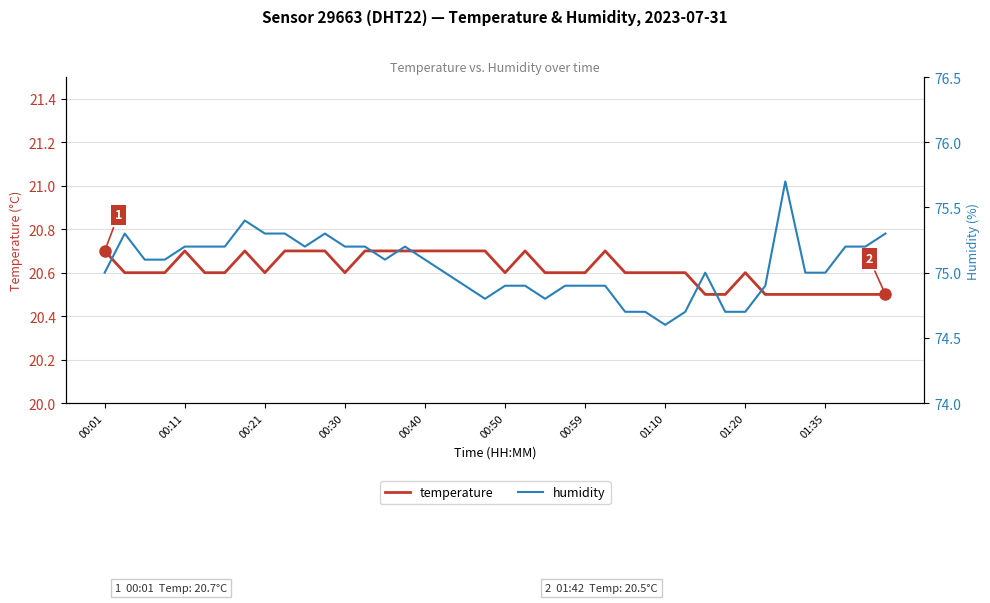

How many data points in humidity are less than 75?

15